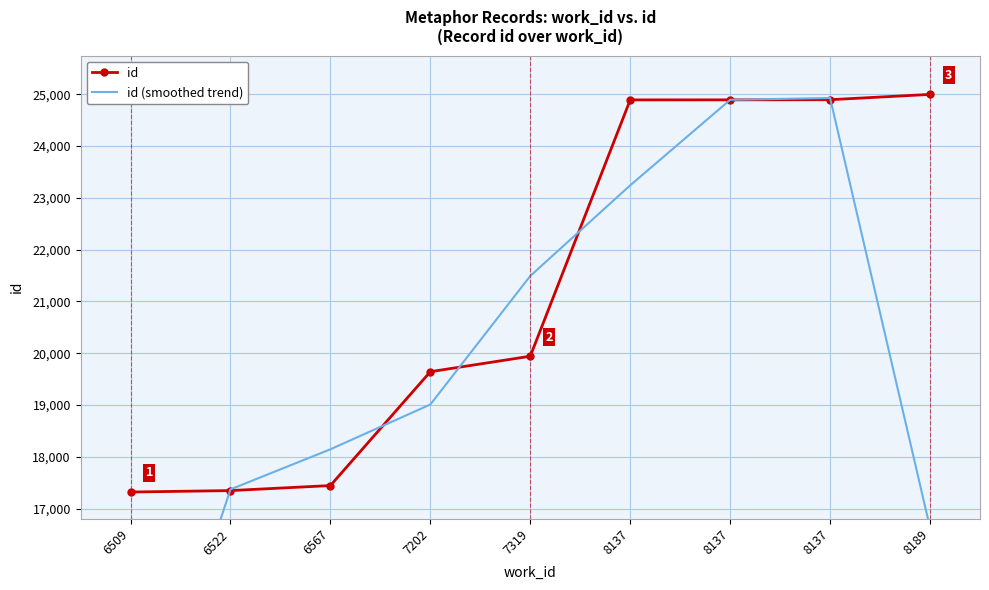

The id (smoothed trend) series shows 19011.0 at 7202. True or false?

True